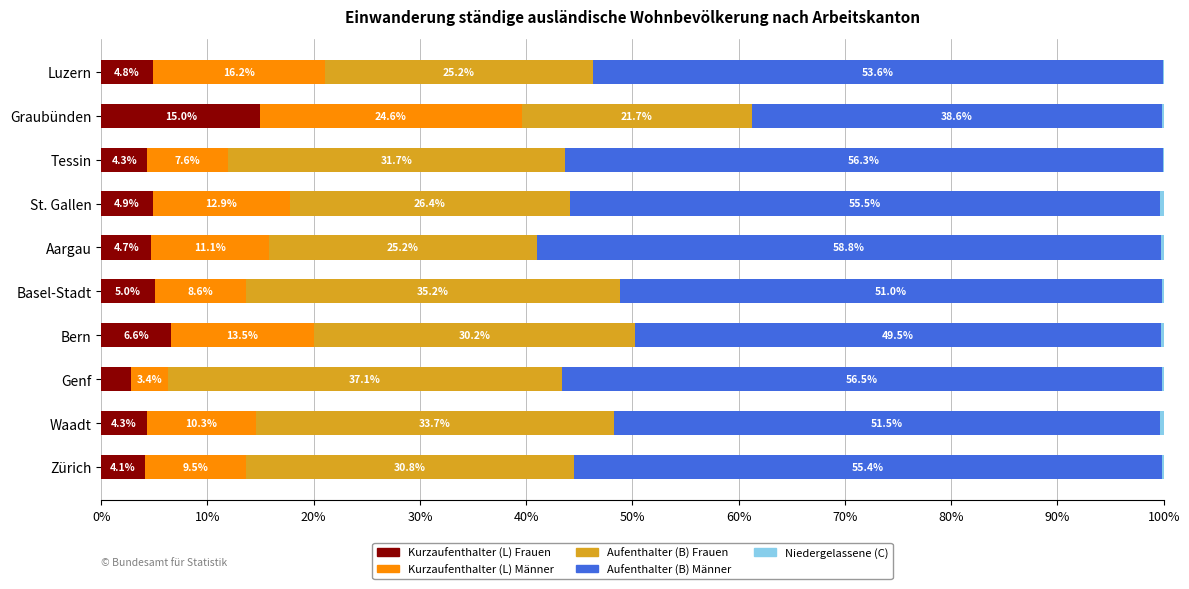

What is the total value across all series at Aargau?

100.0